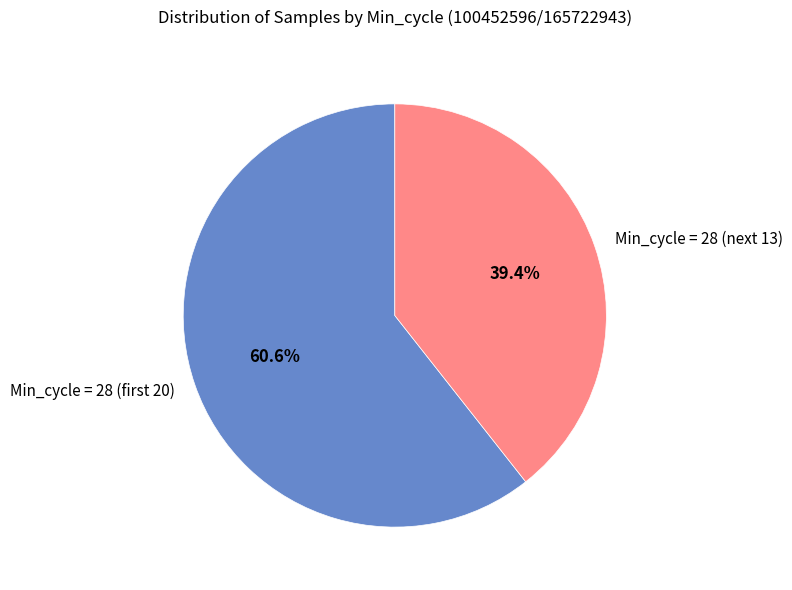

What is the majority slice?

Min_cycle = 28 (first 20)